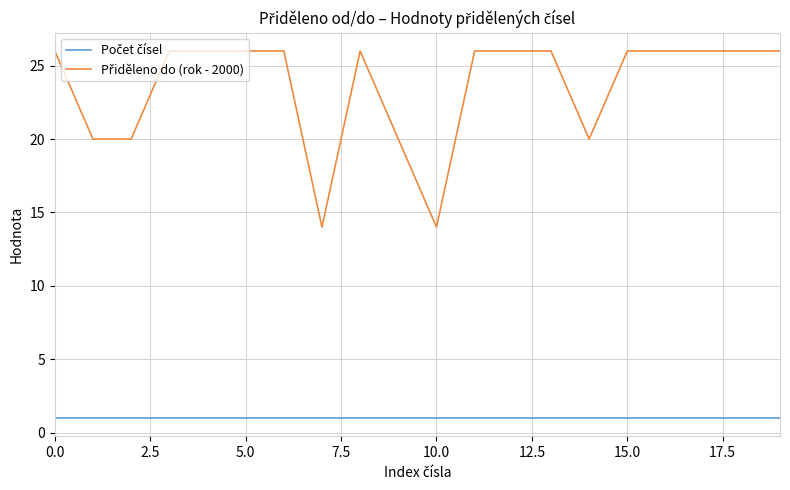

What is the maximum value shown in the chart?

26